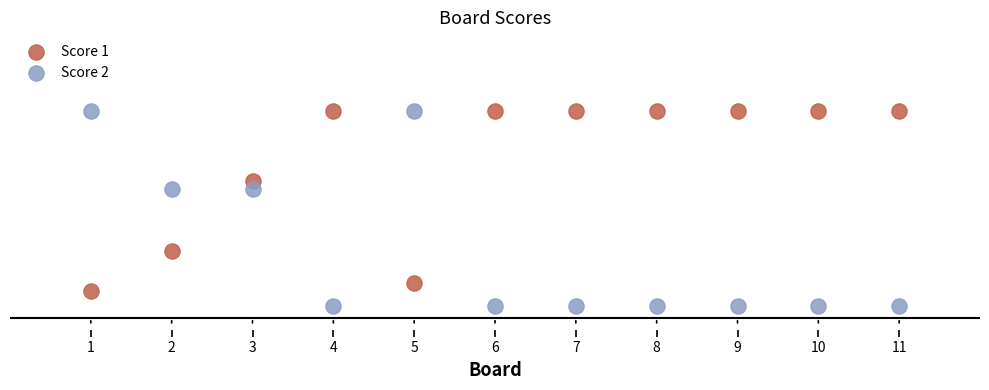

What are all the series names shown in the legend?

Score 1, Score 2